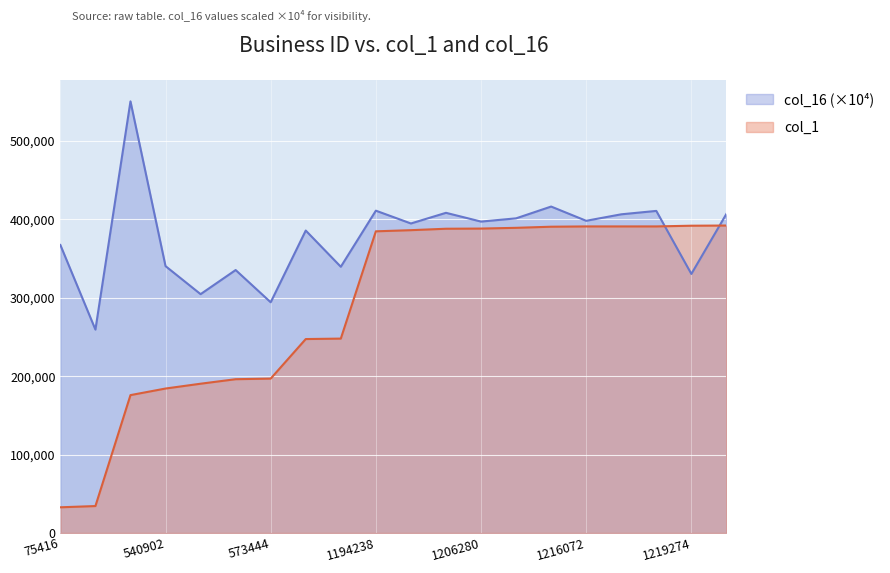

Reading left to right, transcribe all the data shown in this chart.

col_1: 75416=32670.0	79269=34257.0	519437=175797.0	540902=184202.0	556653=190348.0	571418=196100.0	573444=196887.0	718604=247328.0	720550=247908.0	1194238=384788.0	1199239=386245.0	1205547=388077.0	1206280=388290.0	1209731=389243.0	1214814=390666.0	1216072=391026.0	1216087=391030.0	1216113=391037.0	1219274=391941.0	1220036=392161.0
col_16: 75416=367346.6	79269=259388.4	519437=550602.0	540902=340386.4	556653=304617.3	571418=335387.3	573444=294244.8	718604=385767.4	720550=339560.1	1194238=411130.1	1199239=394797.6	1205547=408386.8	1206280=397216.7	1209731=401329.0	1214814=416379.1	1216072=398218.2	1216087=406484.7	1216113=410823.9	1219274=330409.4	1220036=407031.9